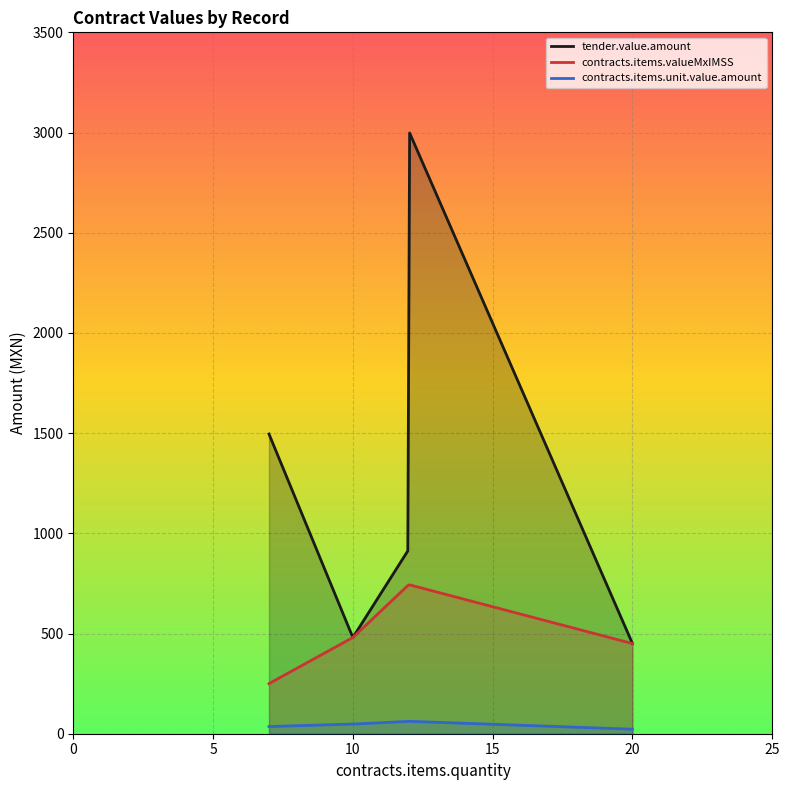

What is the sum of all tender.value.amount values?

279549.0